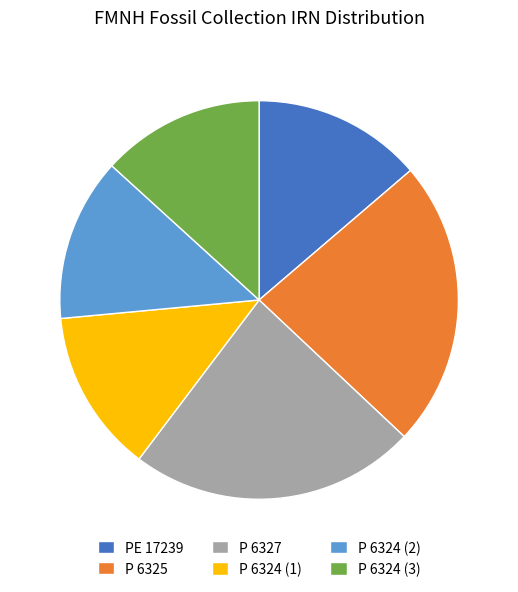

True or false: P 6325 accounts for 35% of the total.

False